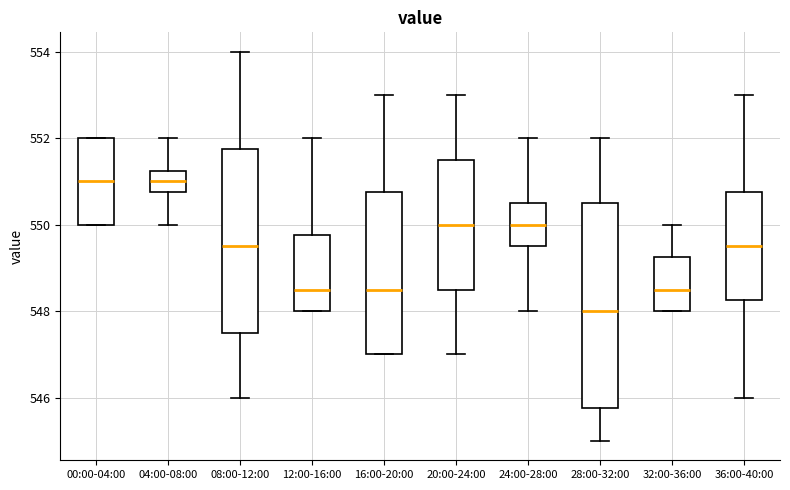

Reading left to right, transcribe this box plot: for each box, give where its median line is, the range the box spans, and where its two whiskers end, as read against the y-axis. The values are not printed on the chart, so give them approximately, as read against the axis.

00:00-04:00: median 551.0, box 550.0 to 552.0, whiskers 550.0 to 552.0
04:00-08:00: median 551.0, box 550.8 to 551.2, whiskers 550.0 to 552.0
08:00-12:00: median 549.6, box 547.6 to 551.8, whiskers 546.0 to 554.0
12:00-16:00: median 548.6, box 548.0 to 549.8, whiskers 548.0 to 552.0
16:00-20:00: median 548.6, box 547.0 to 550.8, whiskers 547.0 to 553.0
20:00-24:00: median 550.0, box 548.6 to 551.6, whiskers 547.0 to 553.0
24:00-28:00: median 550.0, box 549.6 to 550.6, whiskers 548.0 to 552.0
28:00-32:00: median 548.0, box 545.8 to 550.6, whiskers 545.0 to 552.0
32:00-36:00: median 548.6, box 548.0 to 549.2, whiskers 548.0 to 550.0
36:00-40:00: median 549.6, box 548.2 to 550.8, whiskers 546.0 to 553.0